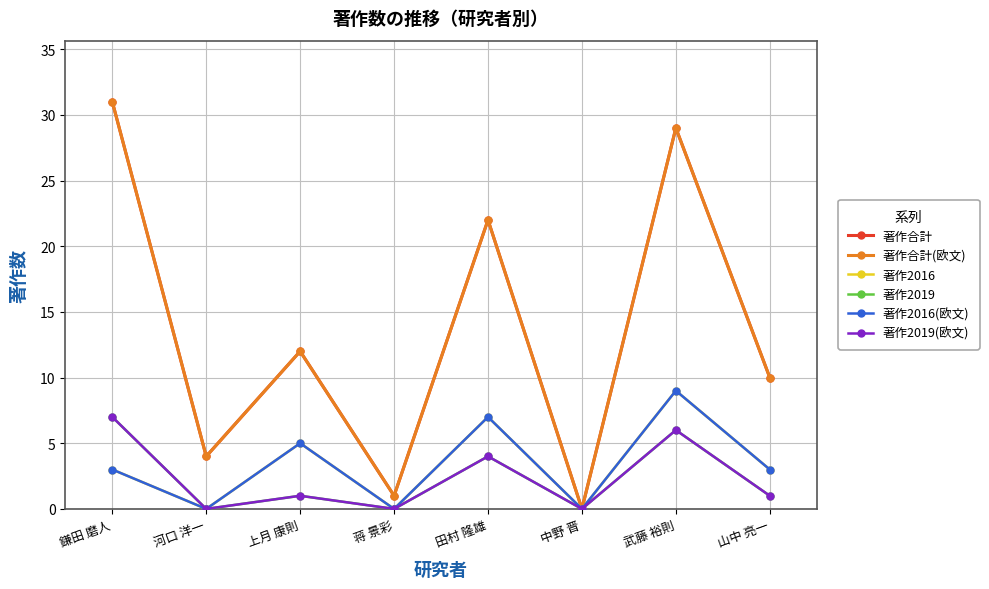

Reading left to right, what are all the values shown in this chart?

著作合計: 31	4	12	1	22	0	29	10
著作合計(欧文): 31	4	12	1	22	0	29	10
著作2016: 3	0	5	0	7	0	9	3
著作2019: 7	0	1	0	4	0	6	1
著作2016(欧文): 3	0	5	0	7	0	9	3
著作2019(欧文): 7	0	1	0	4	0	6	1